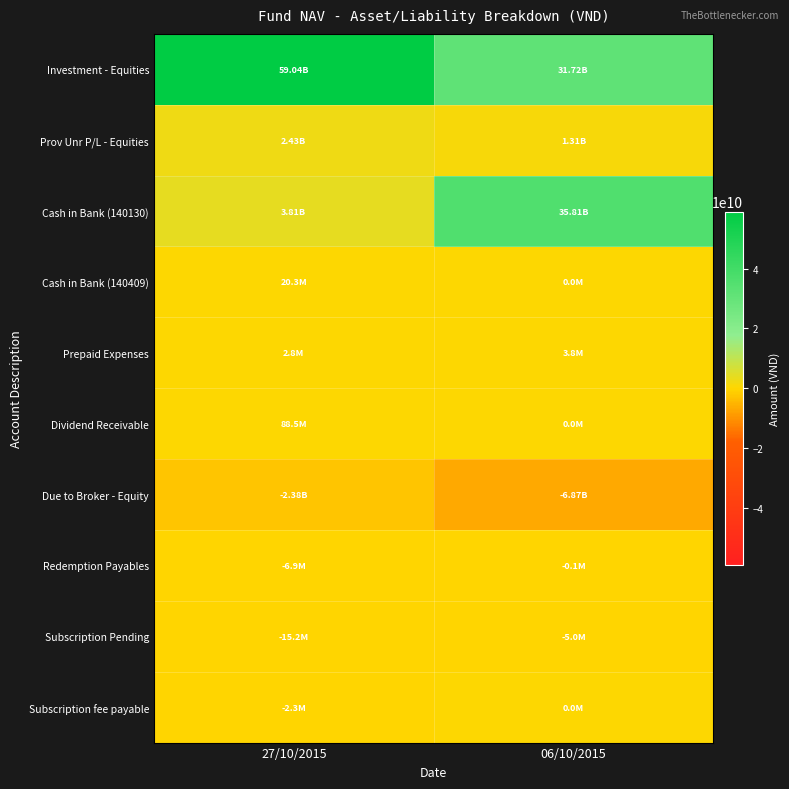

Reading right to left, extract all data points from this chart.

Investment - Equities: 06/10/2015=31724010000	27/10/2015=59037493211
Prov Unr P/L - Equities: 06/10/2015=1313062000	27/10/2015=2426777789
Cash in Bank (140130): 06/10/2015=35805783144	27/10/2015=3811344725
Cash in Bank (140409): 06/10/2015=0	27/10/2015=20252459
Prepaid Expenses: 06/10/2015=3791304	27/10/2015=2826086
Dividend Receivable: 06/10/2015=0	27/10/2015=88500000
Due to Broker - Equity: 06/10/2015=-6872740284	27/10/2015=-2377350685
Redemption Payables: 06/10/2015=-54820	27/10/2015=-6858799
Subscription Pending: 06/10/2015=-5000000	27/10/2015=-15200000
Subscription fee payable: 06/10/2015=0	27/10/2015=-2300000